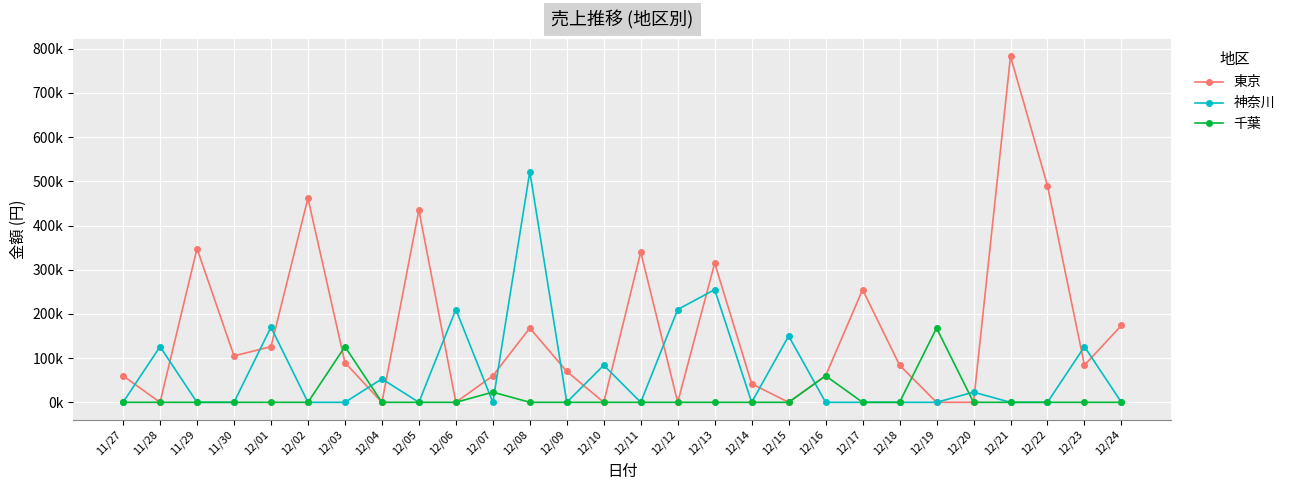

What are all the series names shown in the legend?

東京, 神奈川, 千葉